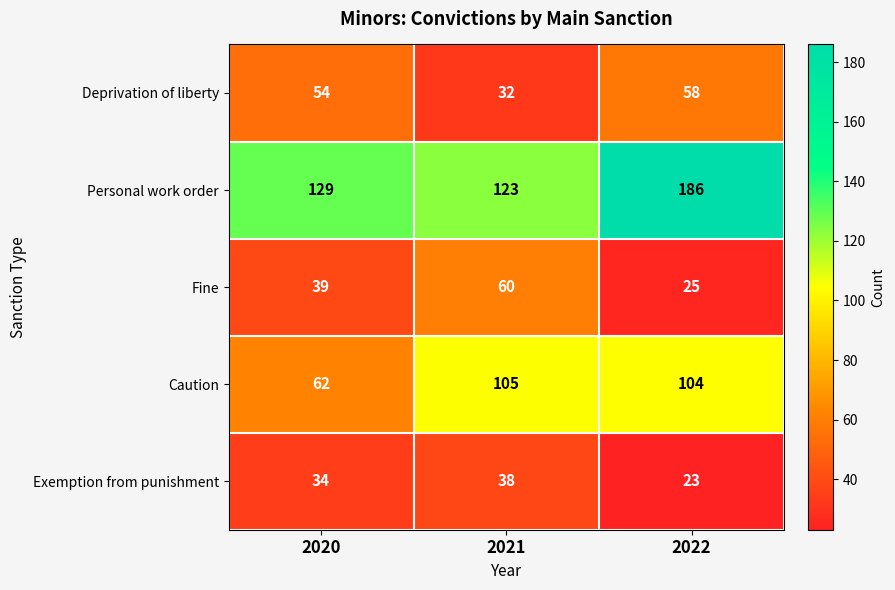

What is the approximate value of Fine at 2020, to the nearest 5?

40